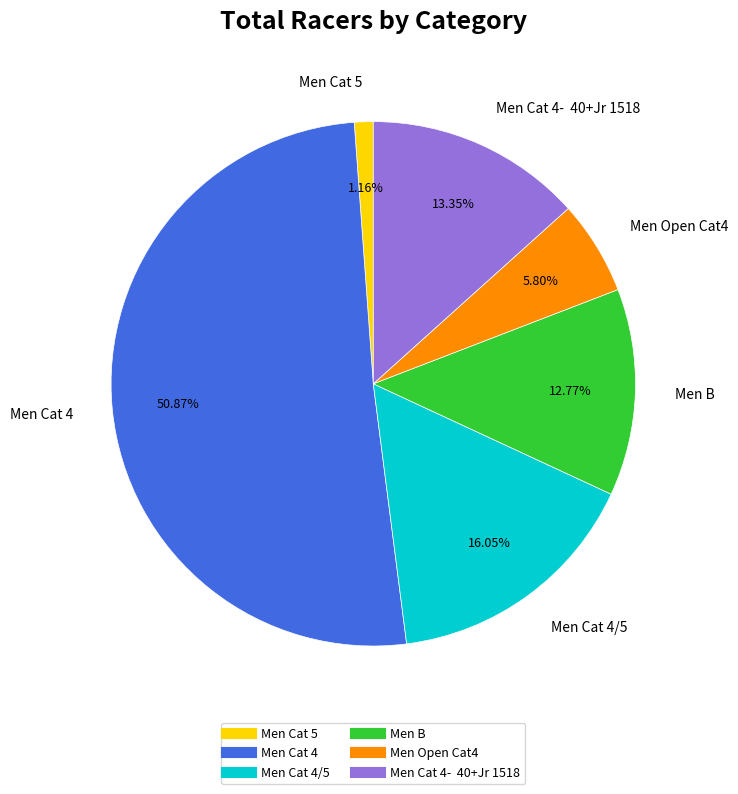

Is there any slice that represents more than half of the pie?

Yes